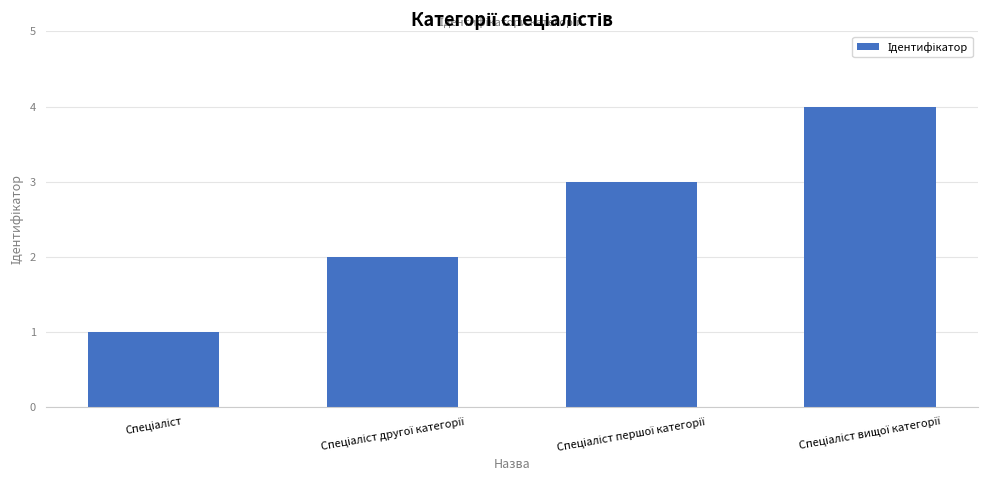

What is the sum of all values?

10